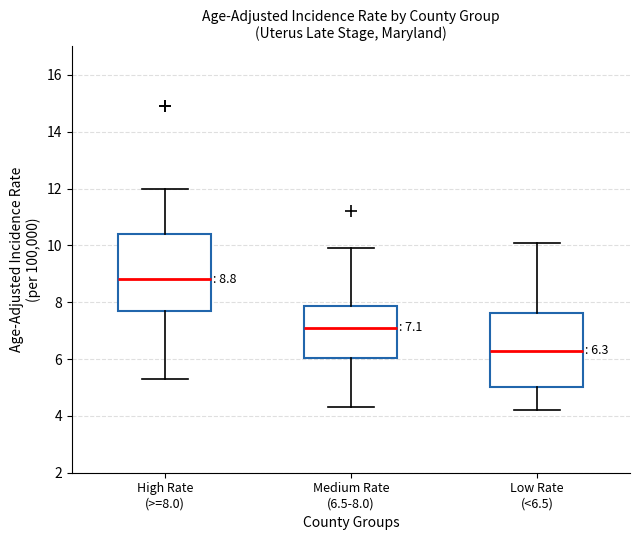

Which box has the highest median line?

High Rate (>=8.0)